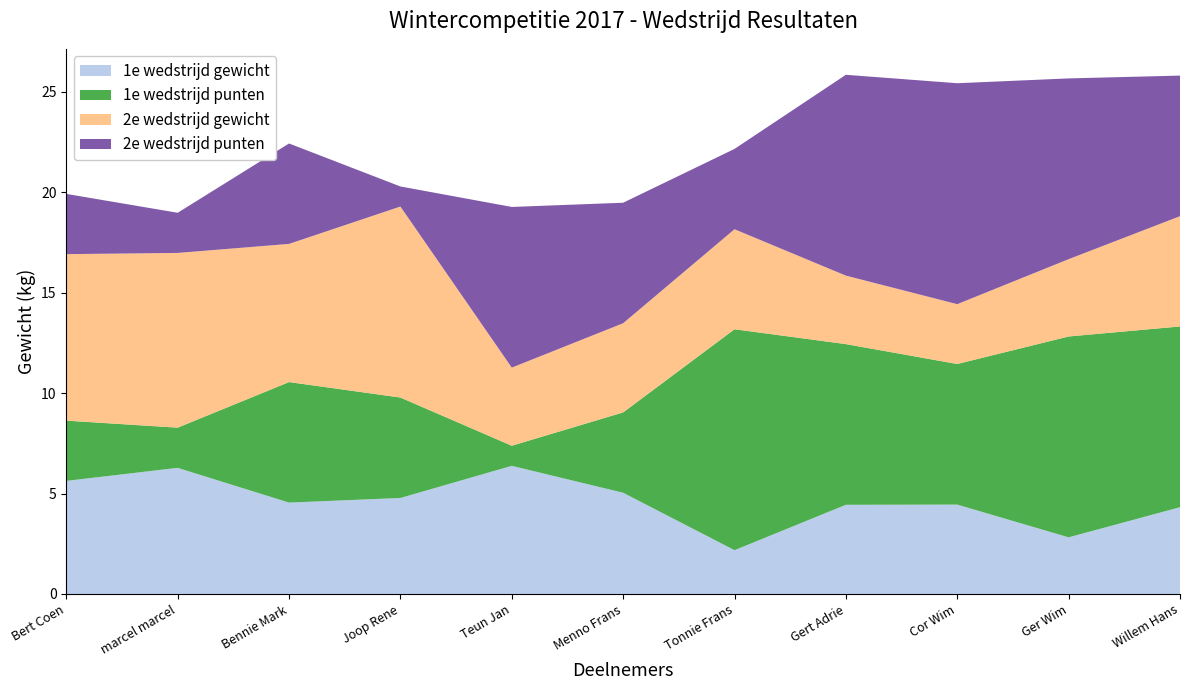

Reading left to right, extract all data points from this chart.

1e wedstrijd gewicht: Bert Coen=5.6	marcel marcel=6.3	Bennie Mark=4.5	Joop Rene=4.8	Teun Jan=6.4	Menno Frans=5.0	Tonnie Frans=2.2	Gert Adrie=4.4	Cor Wim=4.5	Ger Wim=2.8	Willem Hans=4.3
1e wedstrijd punten: Bert Coen=3.0	marcel marcel=2.0	Bennie Mark=6.0	Joop Rene=5.0	Teun Jan=1.0	Menno Frans=4.0	Tonnie Frans=11.0	Gert Adrie=8.0	Cor Wim=7.0	Ger Wim=10.0	Willem Hans=9.0
2e wedstrijd gewicht: Bert Coen=8.3	marcel marcel=8.7	Bennie Mark=6.9	Joop Rene=9.5	Teun Jan=3.9	Menno Frans=4.4	Tonnie Frans=5.0	Gert Adrie=3.4	Cor Wim=3.0	Ger Wim=3.9	Willem Hans=5.5
2e wedstrijd punten: Bert Coen=3.0	marcel marcel=2.0	Bennie Mark=5.0	Joop Rene=1.0	Teun Jan=8.0	Menno Frans=6.0	Tonnie Frans=4.0	Gert Adrie=10.0	Cor Wim=11.0	Ger Wim=9.0	Willem Hans=7.0